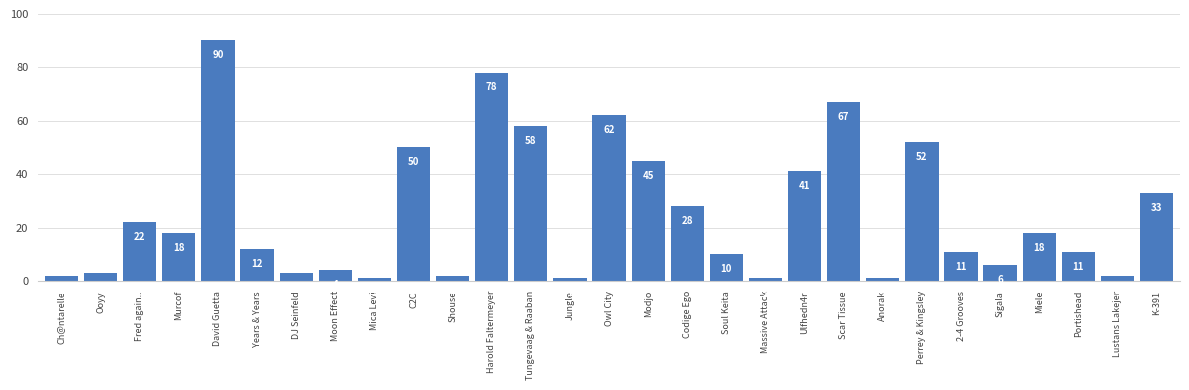

What is the sum of all values?

732